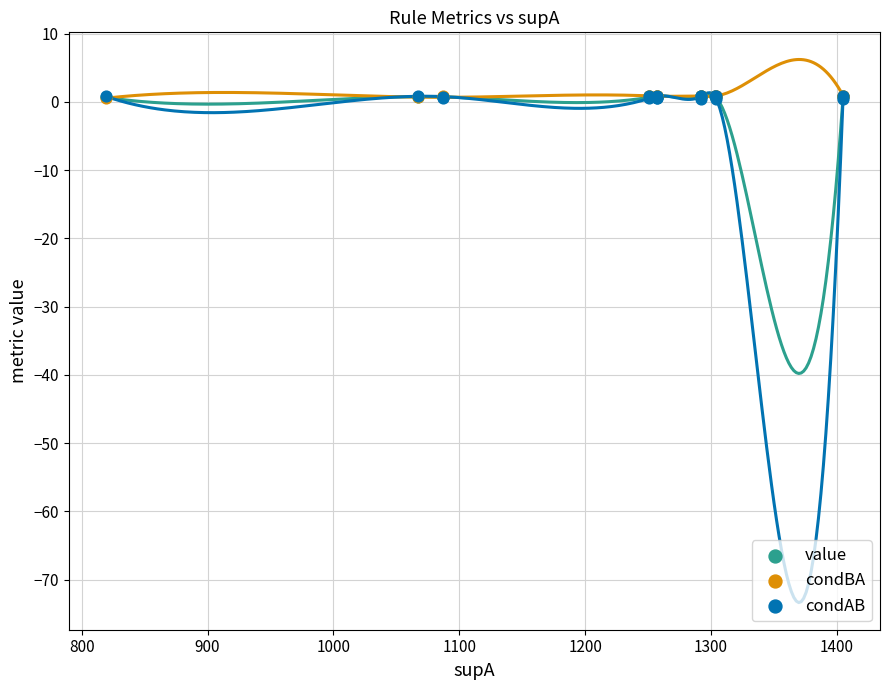

Which series reaches the maximum Y coordinate?

condBA